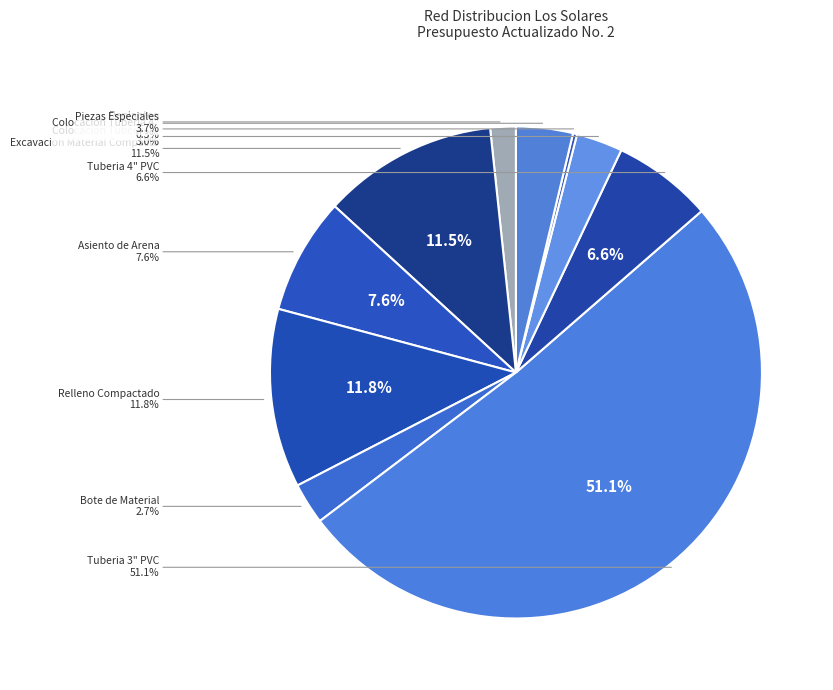

What is the change in value from Tuberia 3" PVC to Piezas Especiales?

-2104380.0